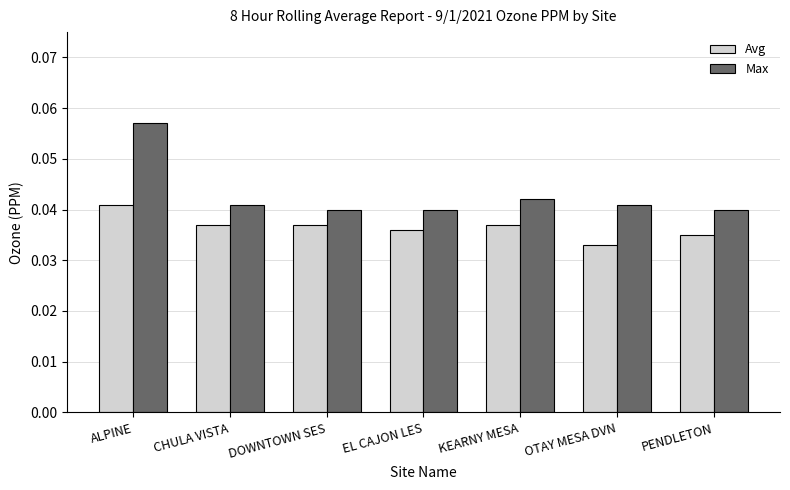

How many groups of bars are there?

7